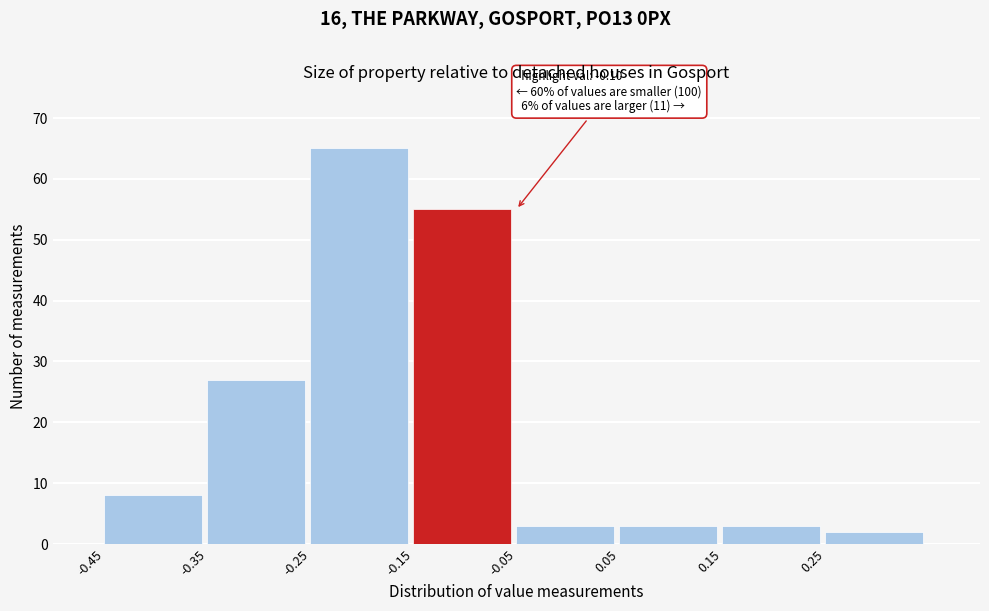

Which range on the x-axis has the tallest bar?

-0.25 to -0.15